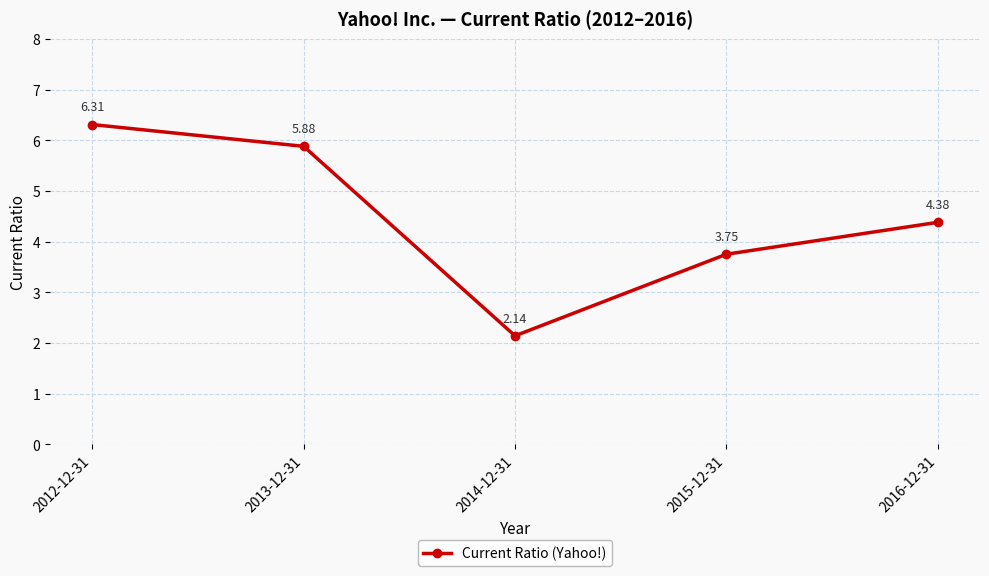

What is the change in value from 2014-12-31 to 2015-12-31?

+1.6